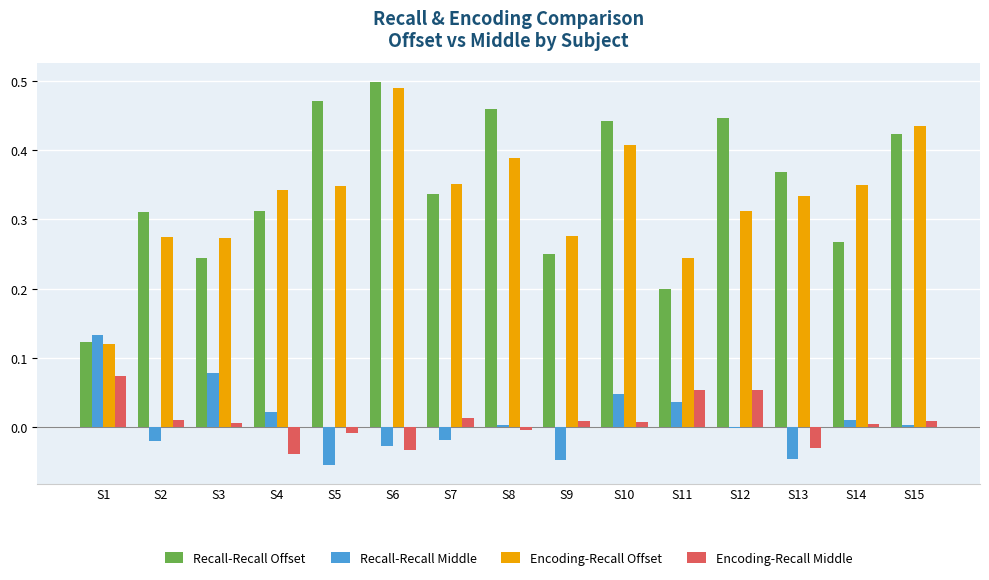

Between S8 and S9, which series saw the biggest shift?

Recall-Recall Offset